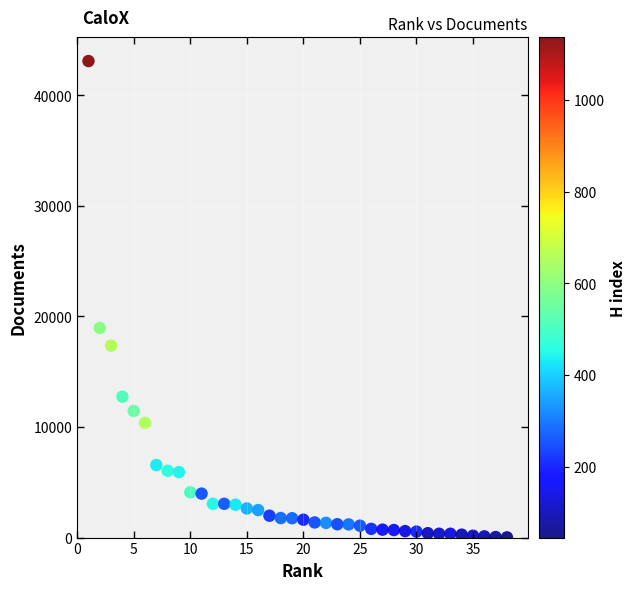

What is the range of Y values (max minus min)?

43077